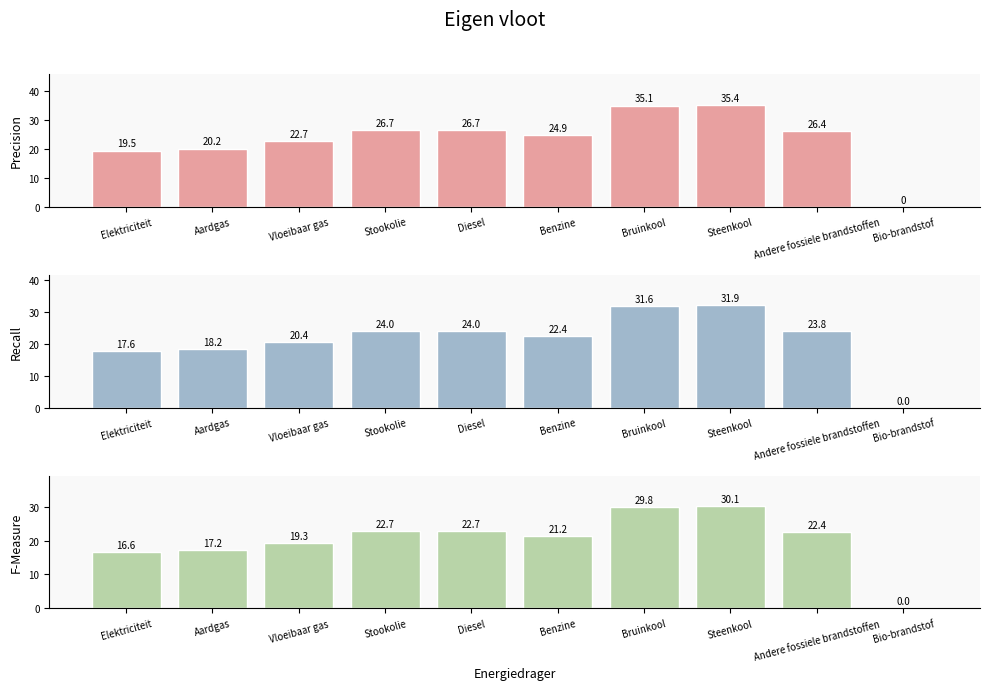

List the series in order of their peak value, highest first.

Precision, Recall, F-Measure